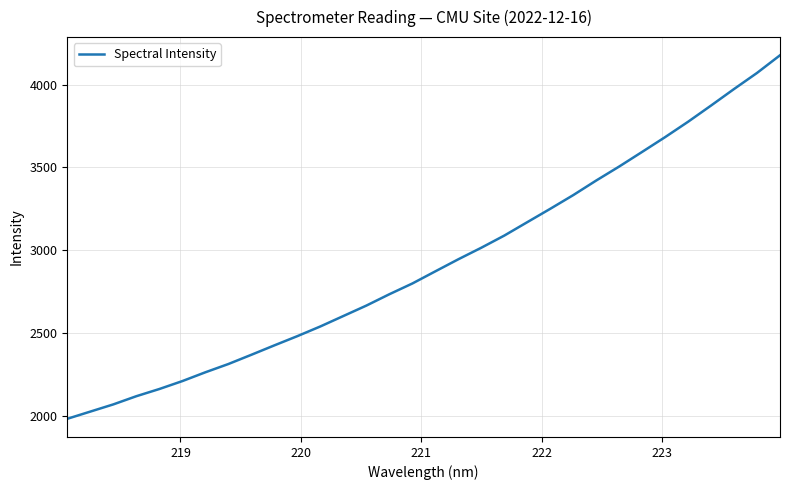

What is the smallest value displayed?

1985.4